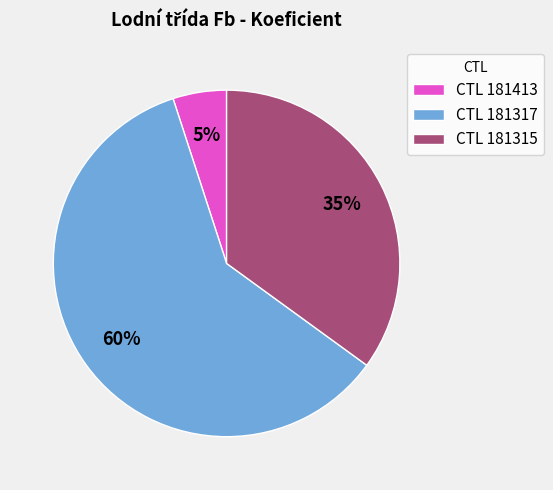

Approximately how many times larger is the value at CTL 181317 compared to CTL 181315?

1.7